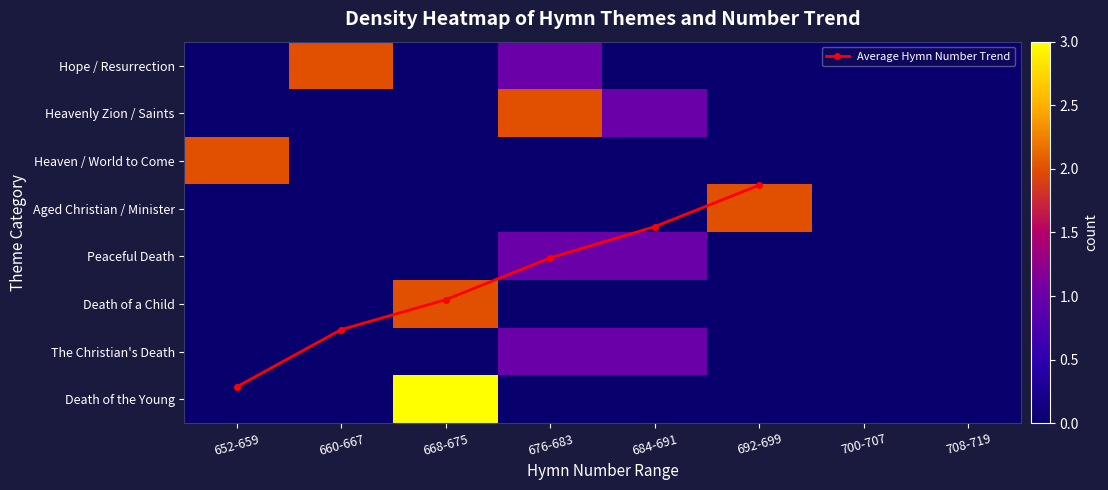

True or false: The Christian's Death has a value of 0.2 at 684-691.

False